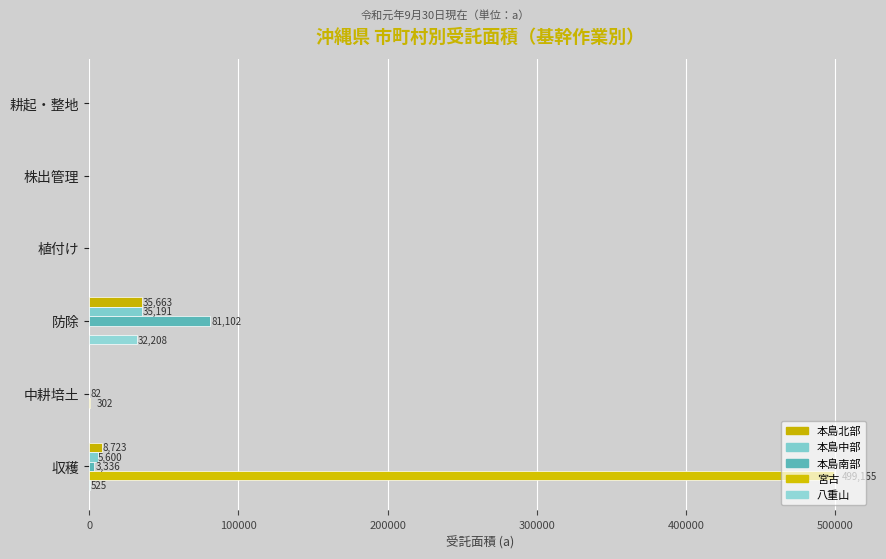

Rank the series by their maximum value, from highest to lowest.

宮古, 本島南部, 本島北部, 本島中部, 八重山